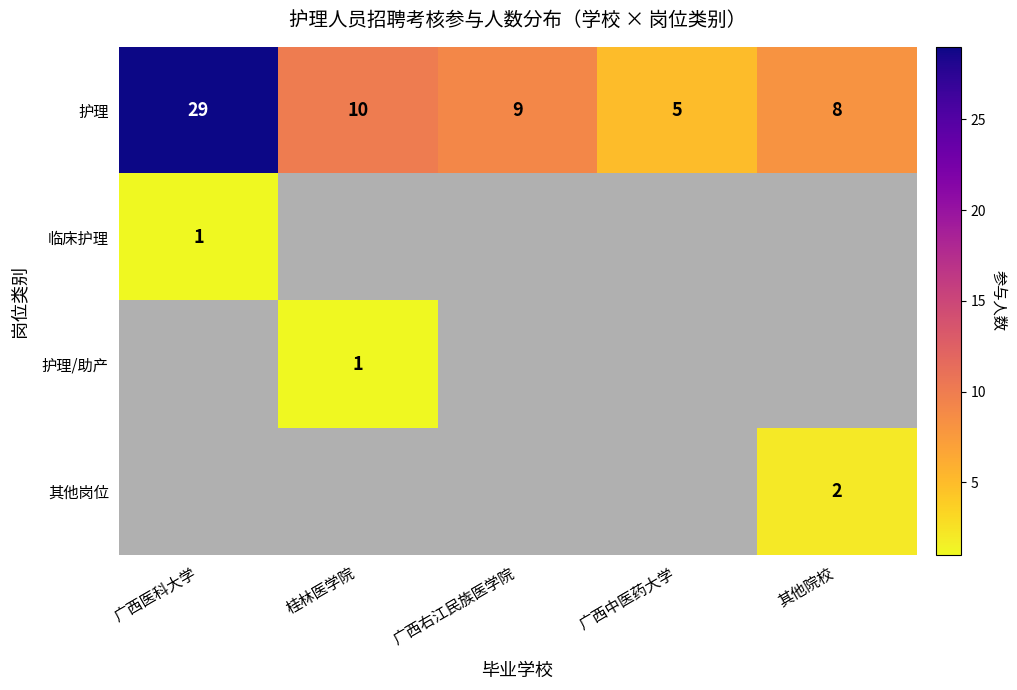

True or false: 护理 has a value of 5 at 广西中医药大学.

True